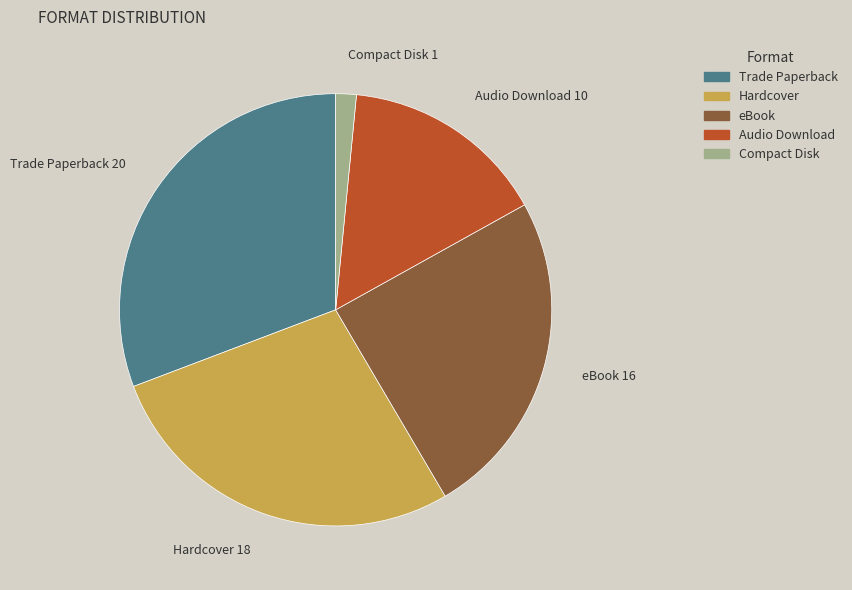

True or false: eBook accounts for 34% of the total.

False